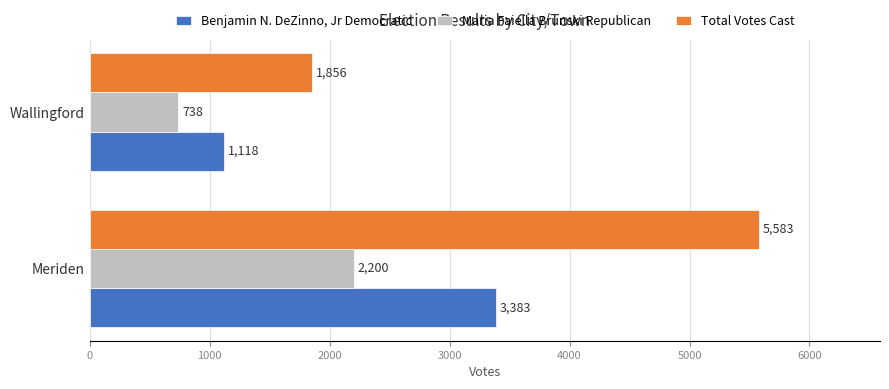

What is the sum of all Benjamin N. DeZinno, Jr Democratic values?

4501